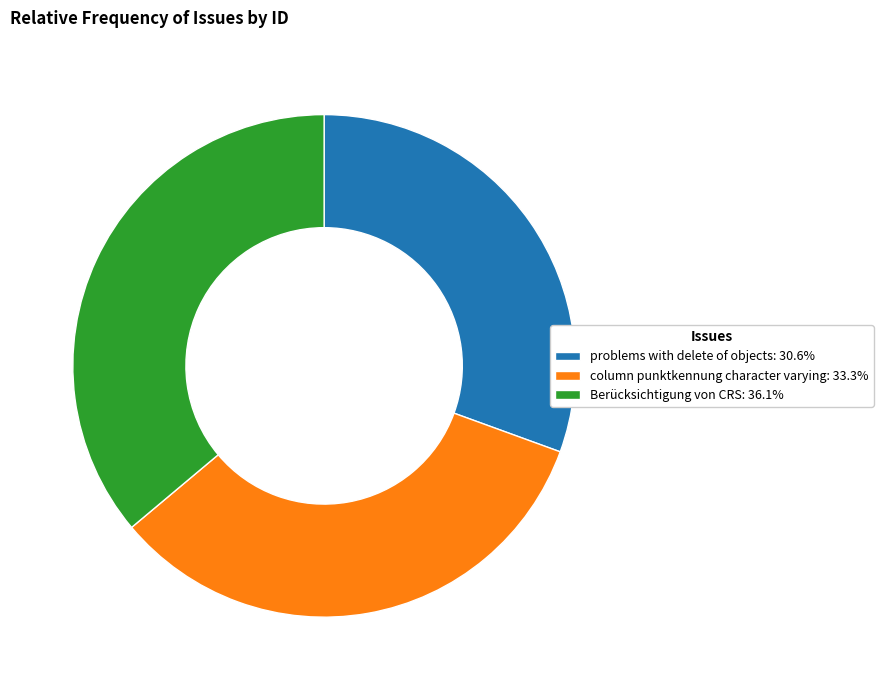

Approximately how many times larger is the value at column punktkennung character varying compared to problems with delete of objects?

1.1